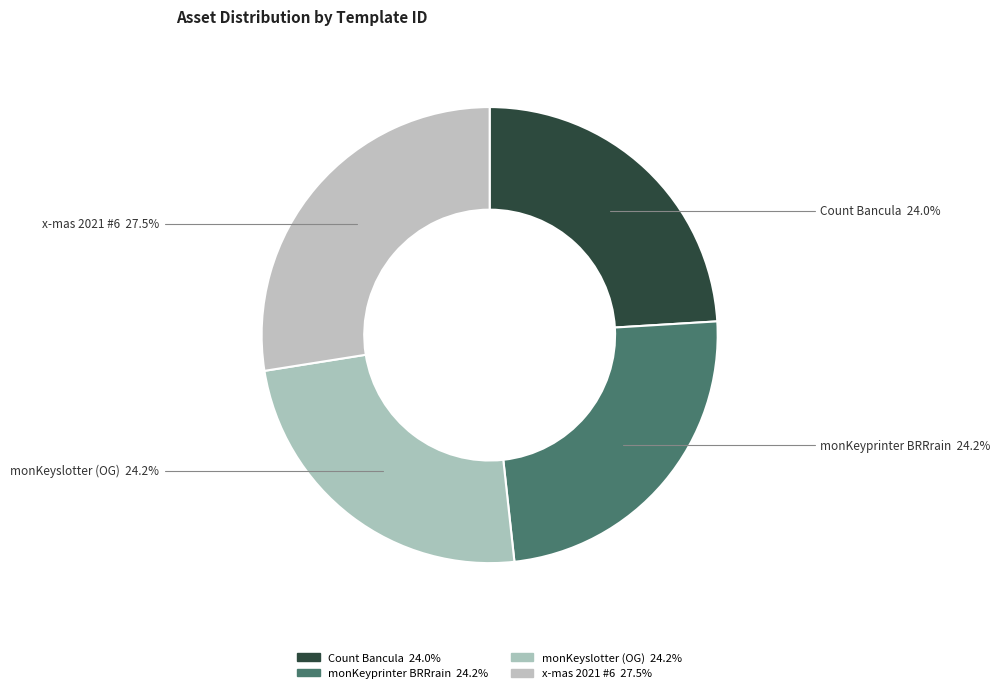

How many slices are in this pie chart?

4